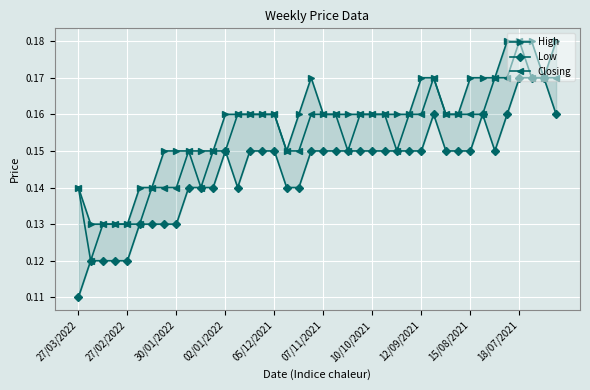

Is this an area chart (filled region under the line)?

No